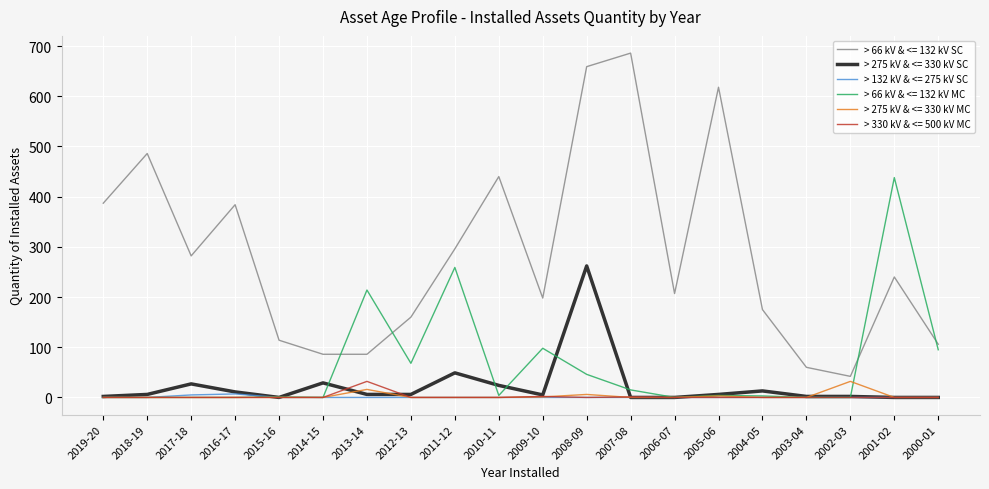

Which series has the largest total across all categories?

> 66 kV & <= 132 kV SC